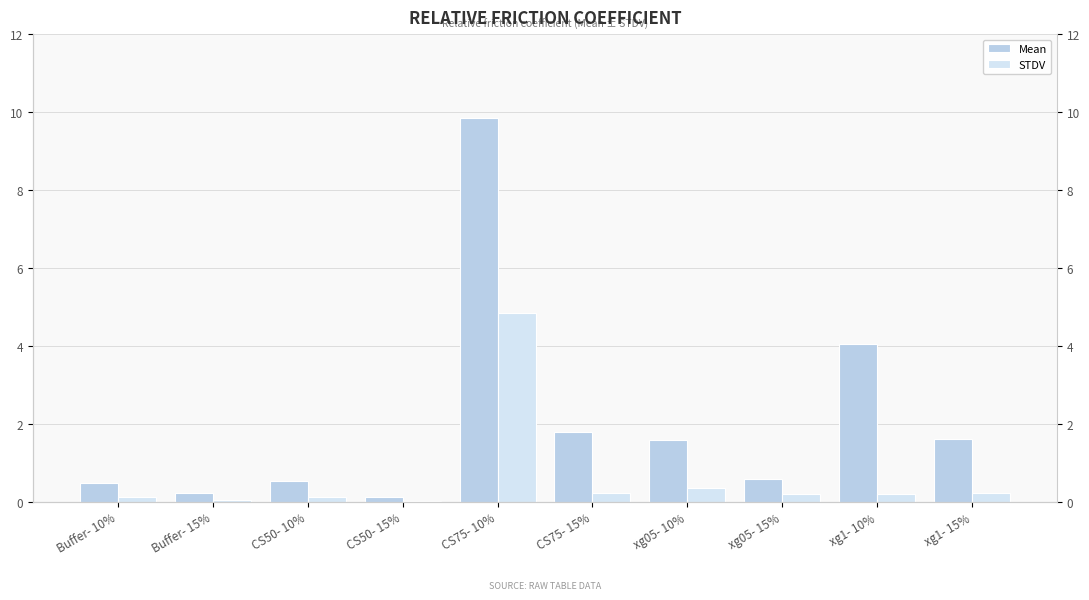

At which label does Mean first exceed 1?

CS75- 10%